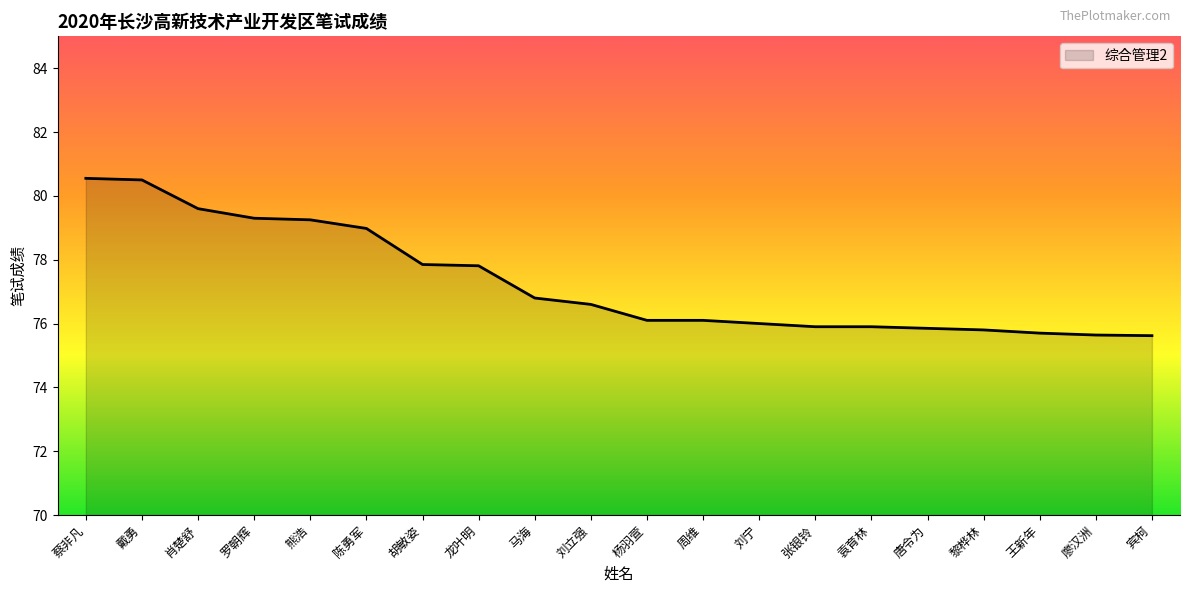

The chart shows a value of 76.6 at 刘立强. True or false?

True